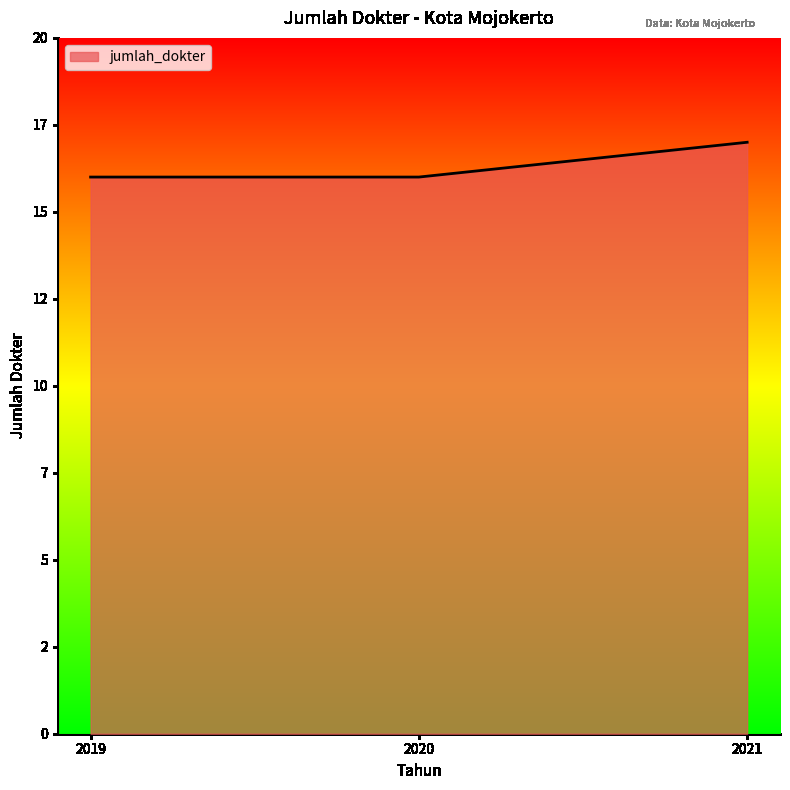

Is this an area chart (filled region under the line)?

Yes